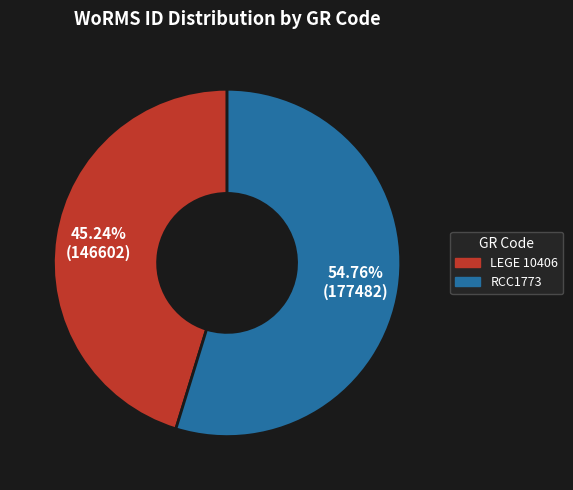

Rank the categories by value from highest to lowest.

RCC1773, LEGE 10406